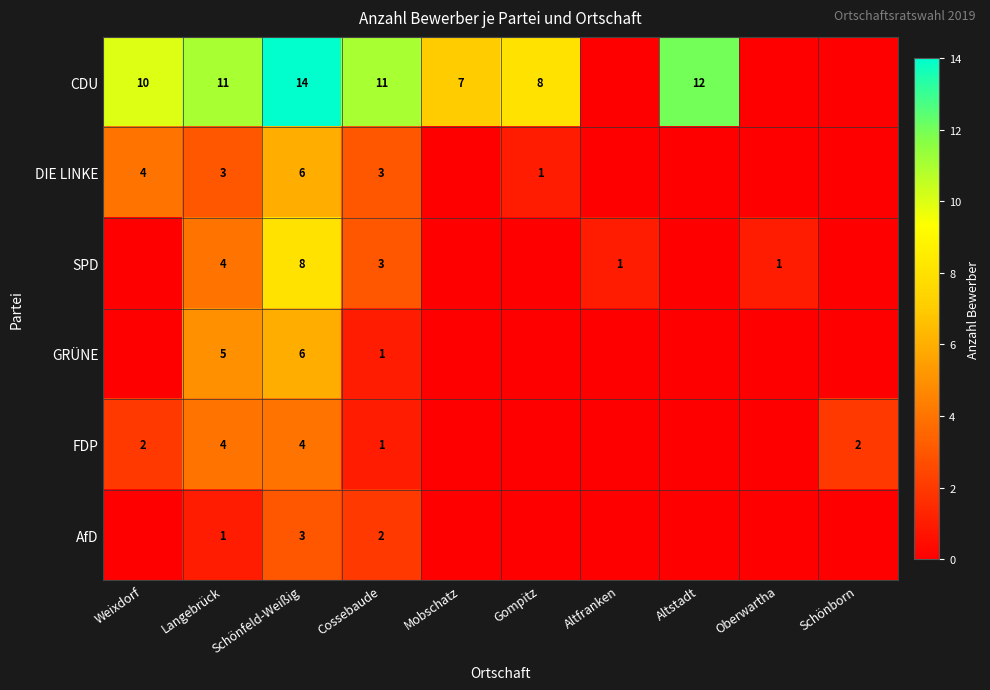

Which label corresponds to the smallest value in the chart?

Altfranken